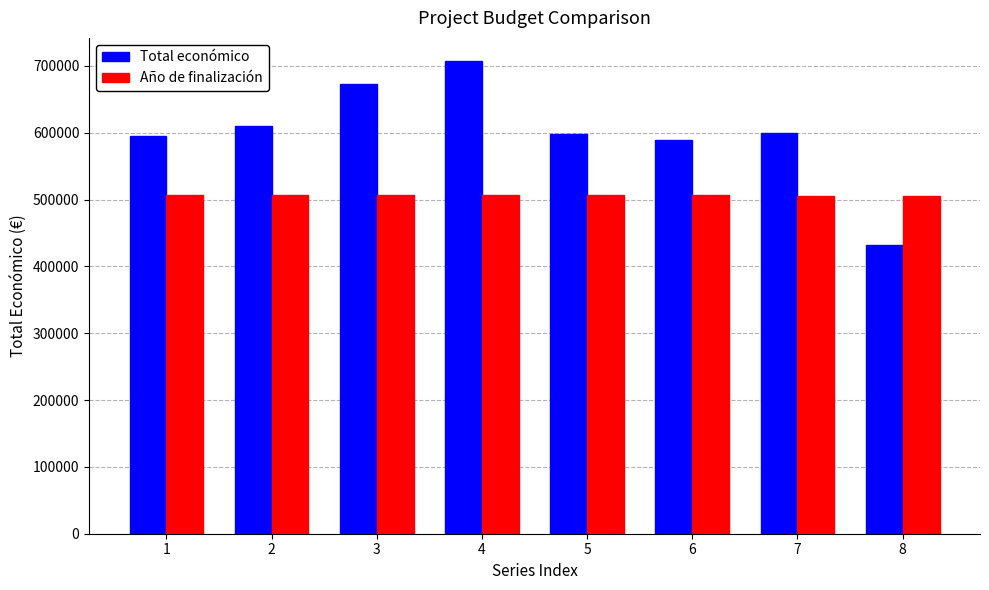

Is the value of Total económico at 4 greater than the value of Año de finalización at 4?

Yes